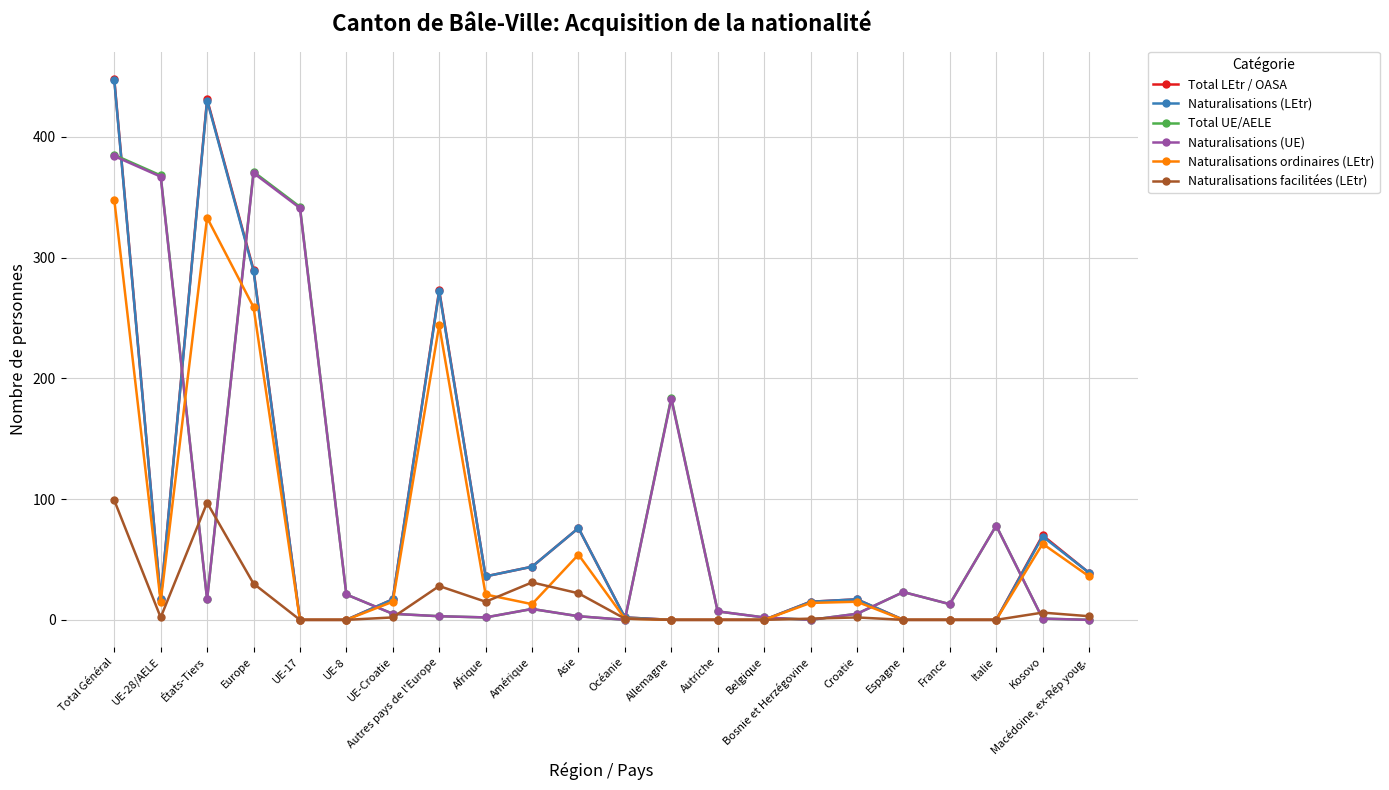

What are all the series names shown in the legend?

Total LEtr / OASA, Naturalisations (LEtr), Total UE/AELE, Naturalisations (UE), Naturalisations ordinaires (LEtr), Naturalisations facilitées (LEtr)